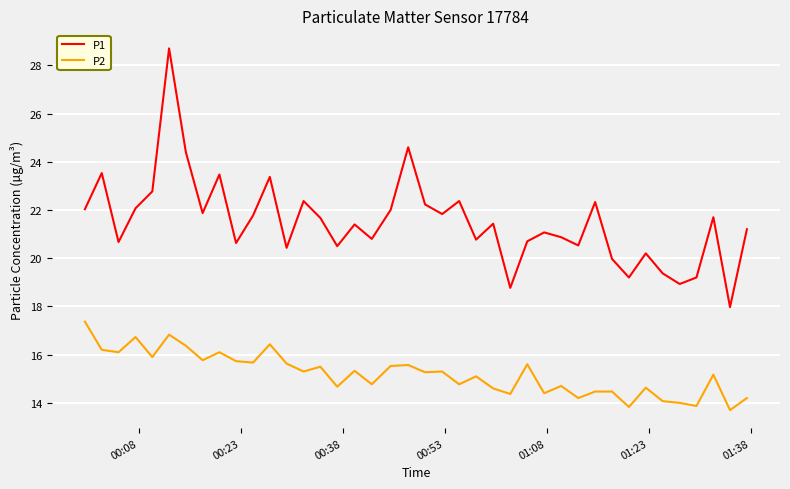

Which series has the largest range (max minus min)?

P1